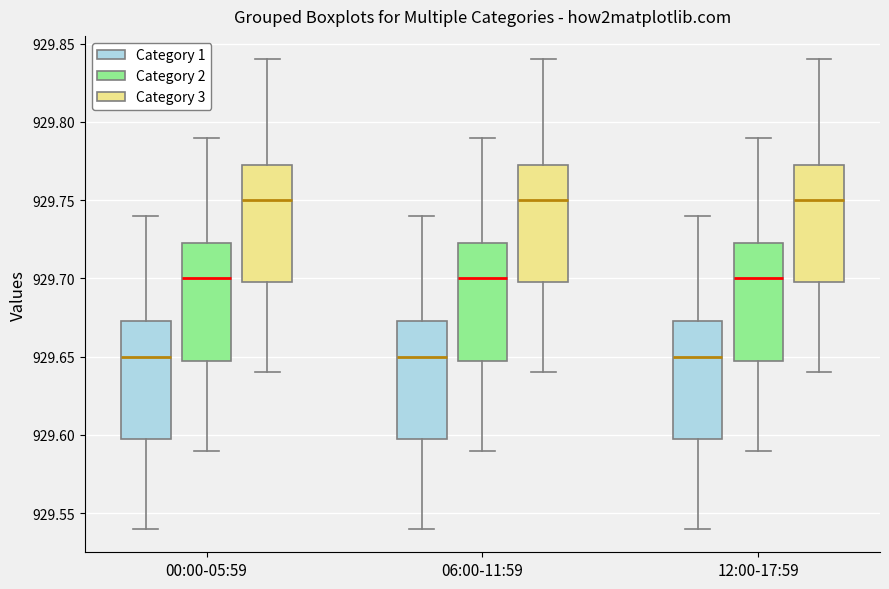

Reading left to right, read every box against the y-axis: the position of its median line, the range the box covers, and the ends of its whiskers. The values are not printed on the chart, so give them approximately, as read against the axis.

00:00-05:59 (Category 1): median 929.650, box 929.600 to 929.675, whiskers 929.540 to 929.740
00:00-05:59 (Category 2): median 929.700, box 929.650 to 929.725, whiskers 929.590 to 929.790
00:00-05:59 (Category 3): median 929.750, box 929.700 to 929.775, whiskers 929.640 to 929.840
06:00-11:59 (Category 1): median 929.650, box 929.600 to 929.675, whiskers 929.540 to 929.740
06:00-11:59 (Category 2): median 929.700, box 929.650 to 929.725, whiskers 929.590 to 929.790
06:00-11:59 (Category 3): median 929.750, box 929.700 to 929.775, whiskers 929.640 to 929.840
12:00-17:59 (Category 1): median 929.650, box 929.600 to 929.675, whiskers 929.540 to 929.740
12:00-17:59 (Category 2): median 929.700, box 929.650 to 929.725, whiskers 929.590 to 929.790
12:00-17:59 (Category 3): median 929.750, box 929.700 to 929.775, whiskers 929.640 to 929.840